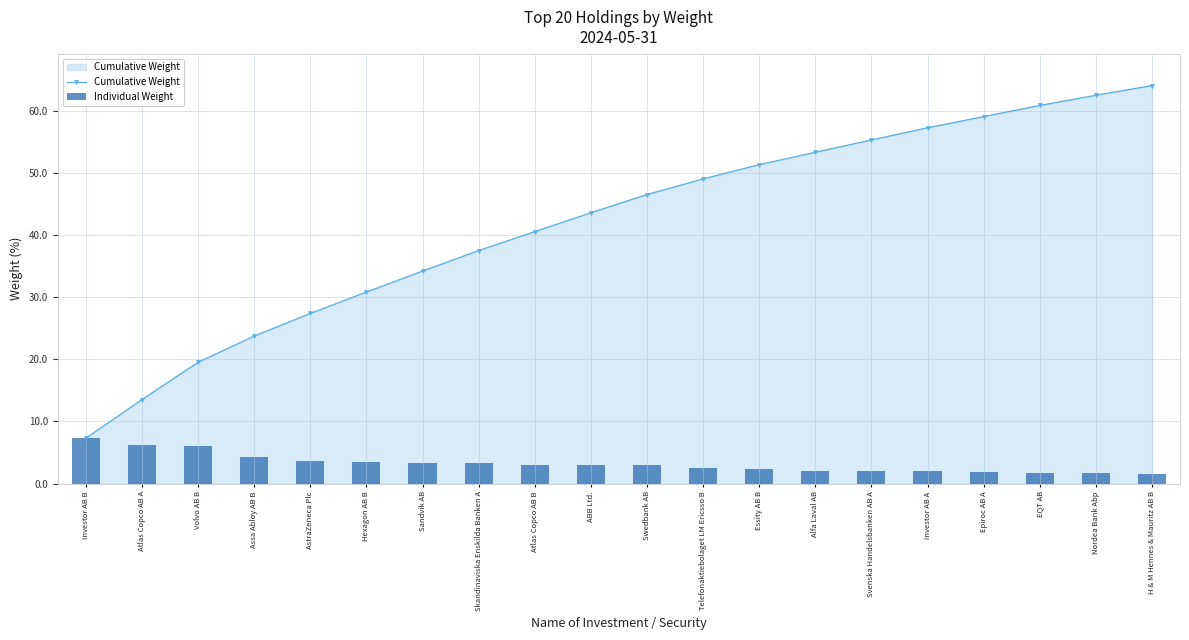

How many data points in Cumulative Weight are less than 46?

10